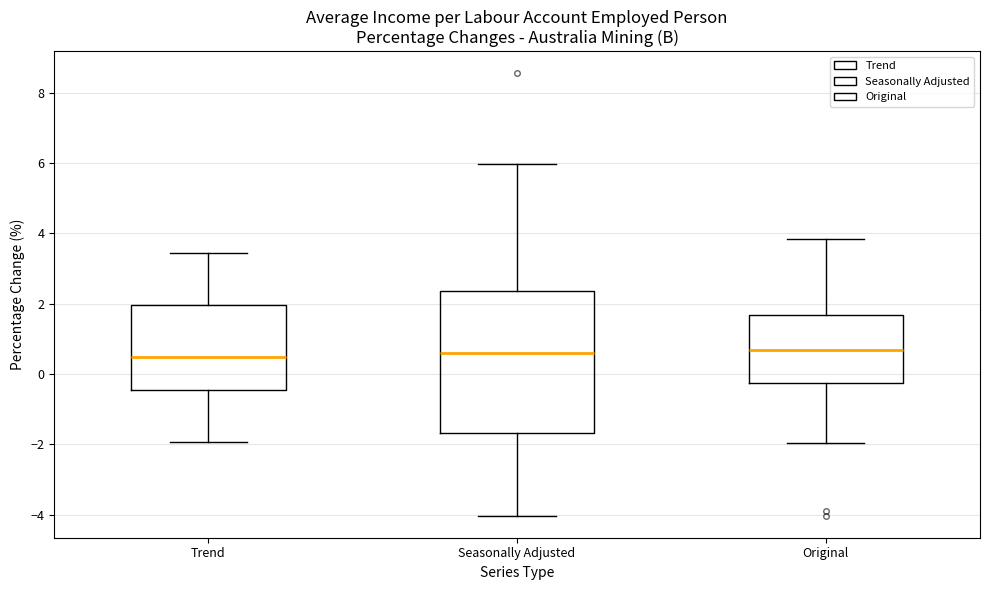

Reading left to right, transcribe this box plot: for each box, give where its median line is, the range the box spans, and where its two whiskers end, as read against the y-axis. The values are not printed on the chart, so give them approximately, as read against the axis.

Trend: median 0.4, box -0.4 to 2.0, whiskers -2.0 to 3.4
Seasonally Adjusted: median 0.6, box -1.6 to 2.4, whiskers -4.0 to 6.0
Original: median 0.6, box -0.2 to 1.6, whiskers -2.0 to 3.8